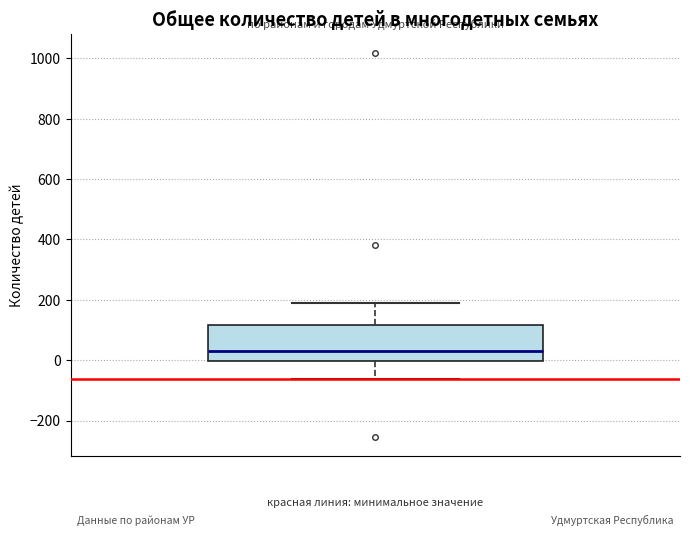

Where does the upper whisker of the box end on the y-axis? The values are not printed on the chart, so give them approximately, as read against the axis.

180